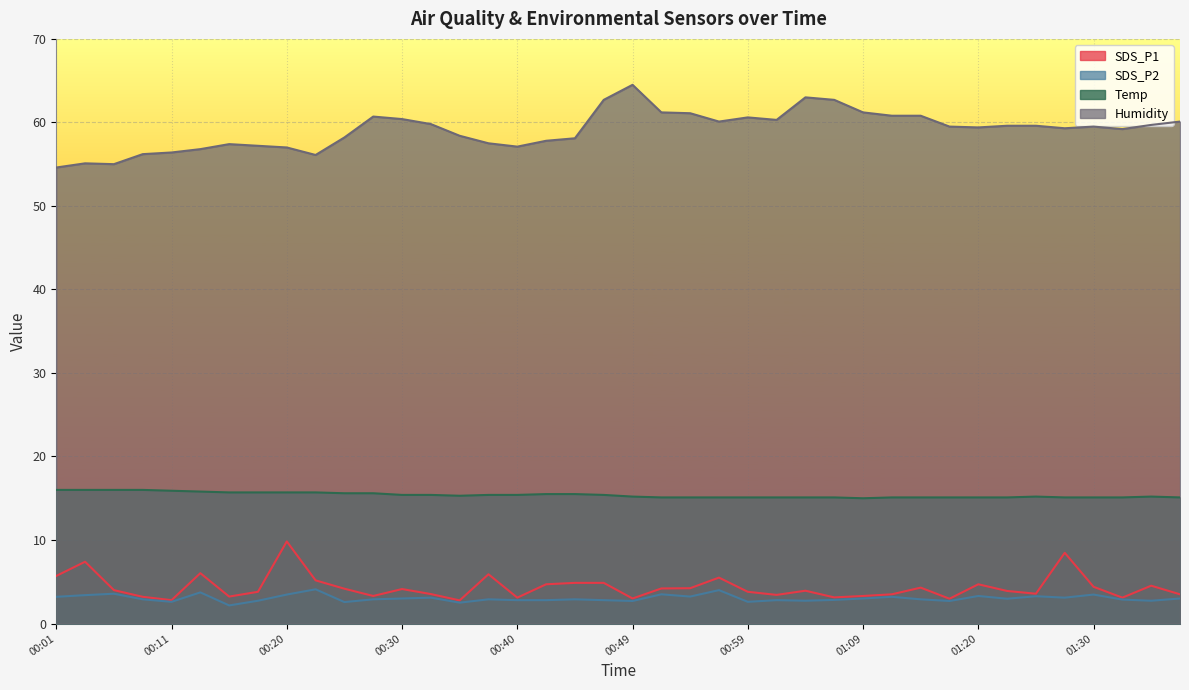

At how many categories does at least one series exceed 41?

40